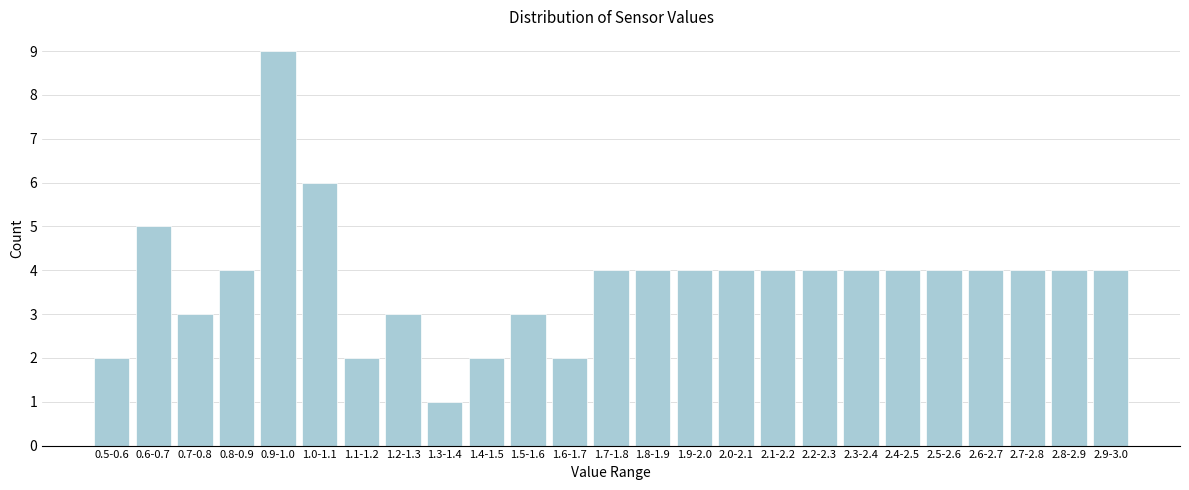

Reading right to left, transcribe all the data shown in this chart.

4	4	4	4	4	4	4	4	4	4	4	4	4	2	3	2	1	3	2	6	9	4	3	5	2